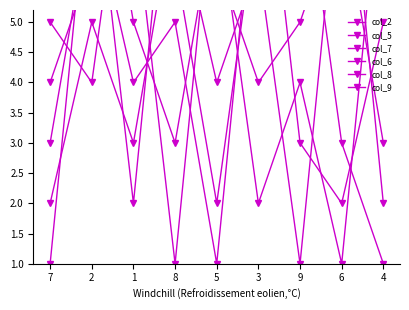

Which has a higher value, 5 or 2?

2